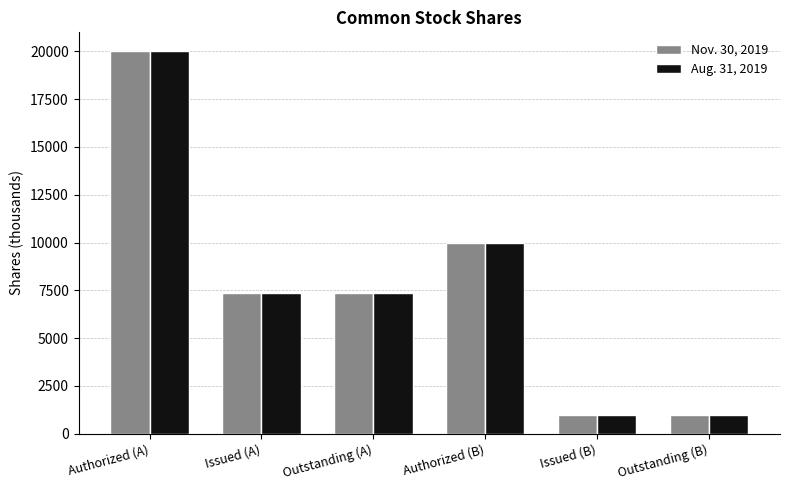

What is the sum of the Nov. 30, 2019 values at Authorized (A) and Issued (B)?

21000